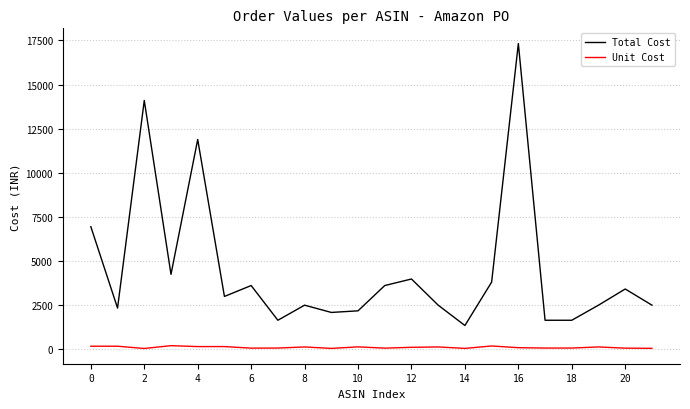

True or false: Total Cost and Unit Cost intersect in this chart.

False